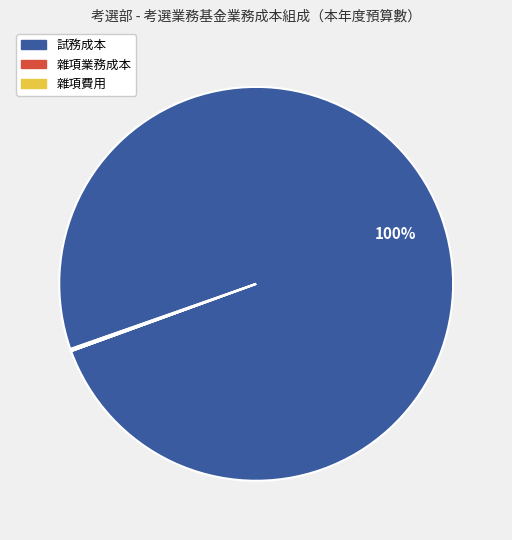

To the nearest percent, what portion does 試務成本 represent?

100%